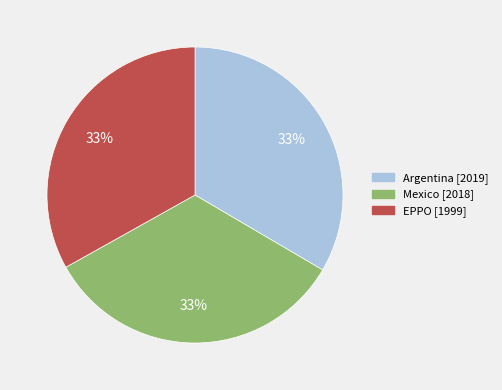

To the nearest percent, what is the combined percentage of EPPO and Argentina?

67%